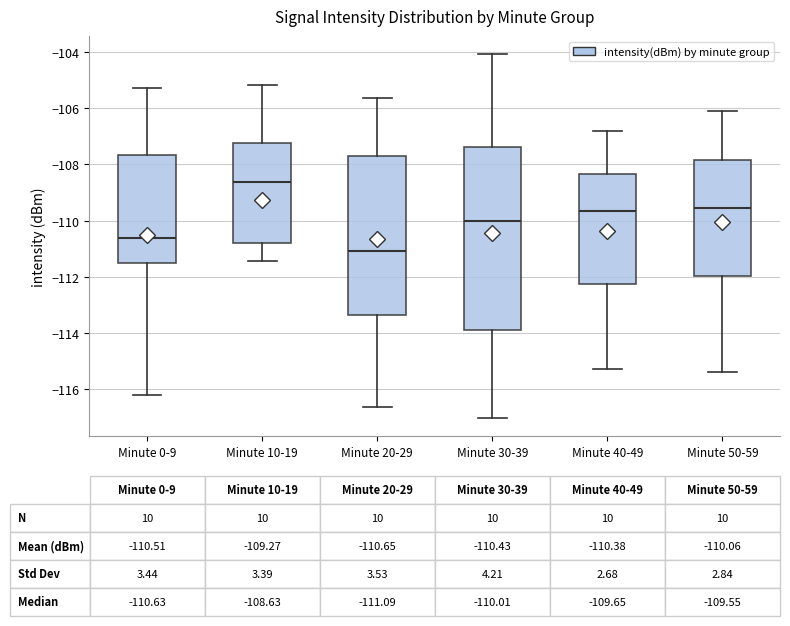

Which box is the tallest, from its lower edge to its upper edge?

Minute 30-39